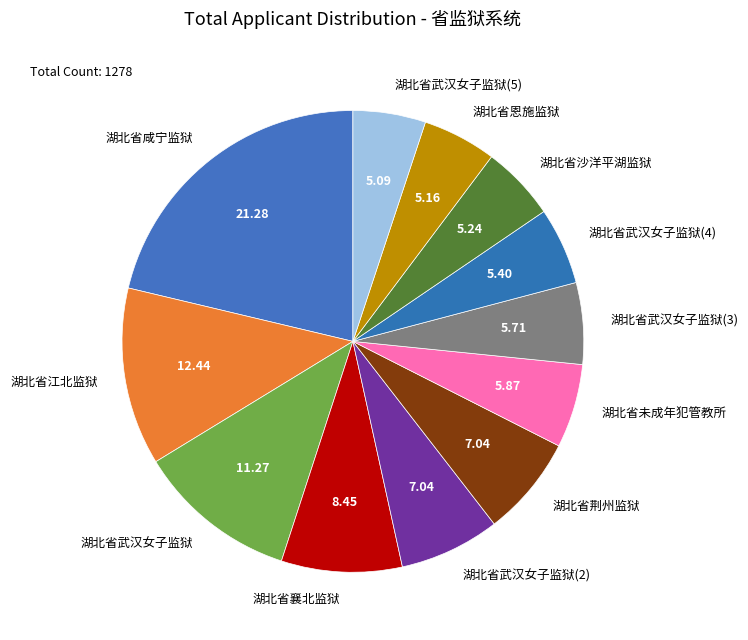

Is 湖北省武汉女子监狱(5) the majority of the pie?

No